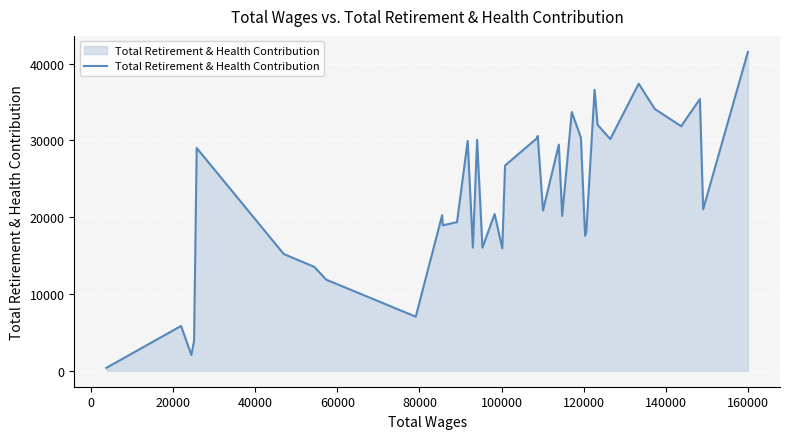

What is the difference between the maximum and minimum values?

41142